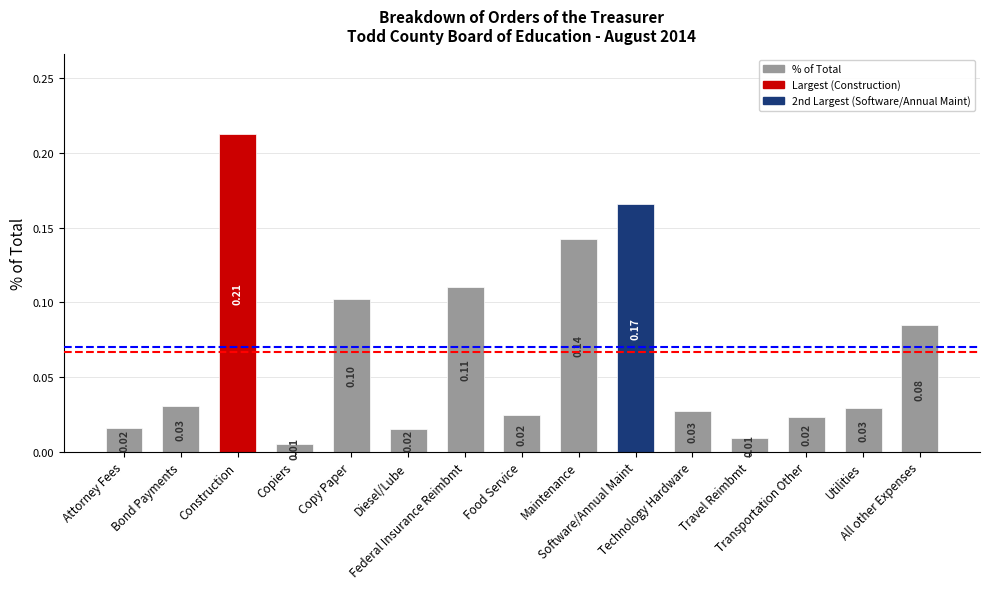

What is the sum of all values?

1.0